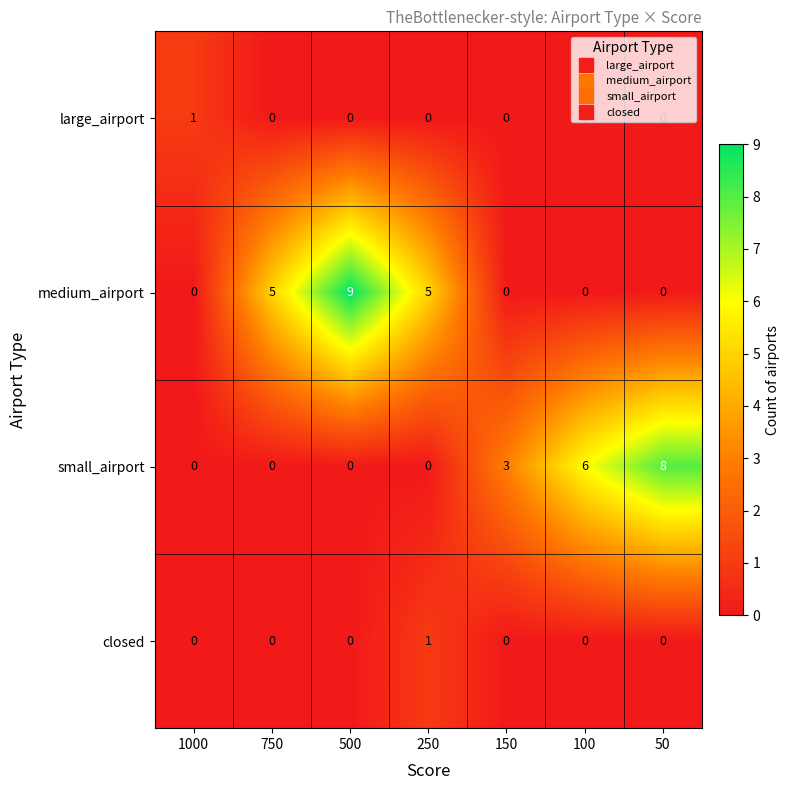

Which series changed the most between 1000 and 750?

medium_airport